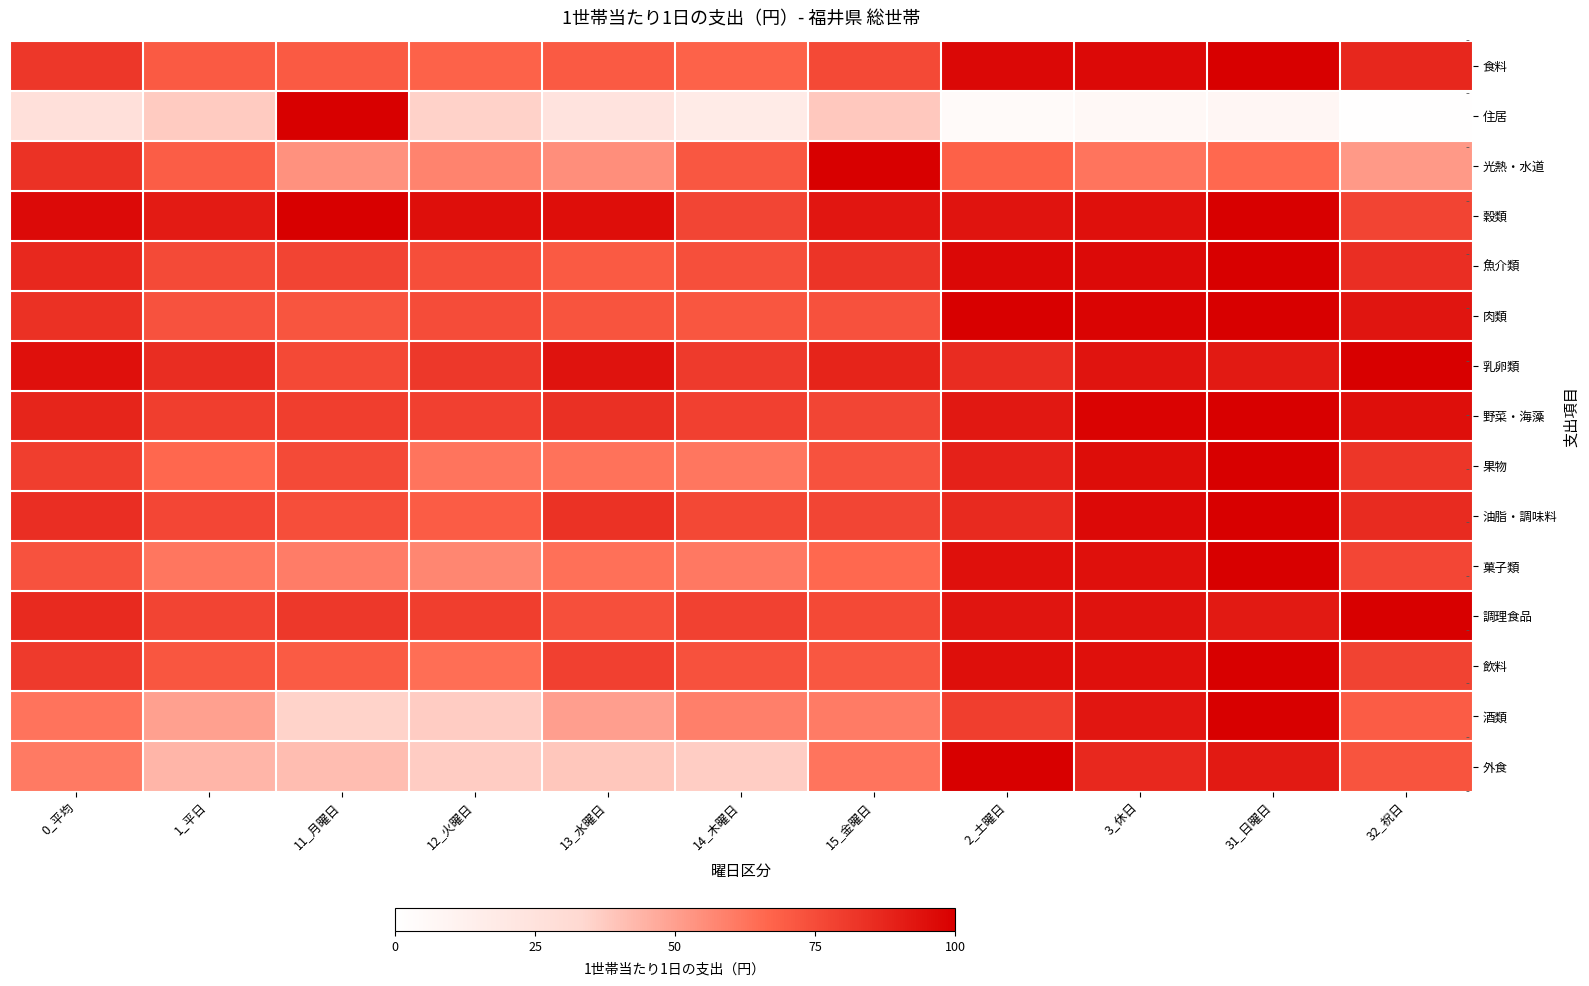

Rank the series at 2_土曜日 from highest to lowest value.

外食, 肉類, 魚介類, 食料, 飲料, 菓子類, 穀類, 調理食品, 野菜・海藻, 果物, 油脂・調味料, 乳卵類, 酒類, 光熱・水道, 住居